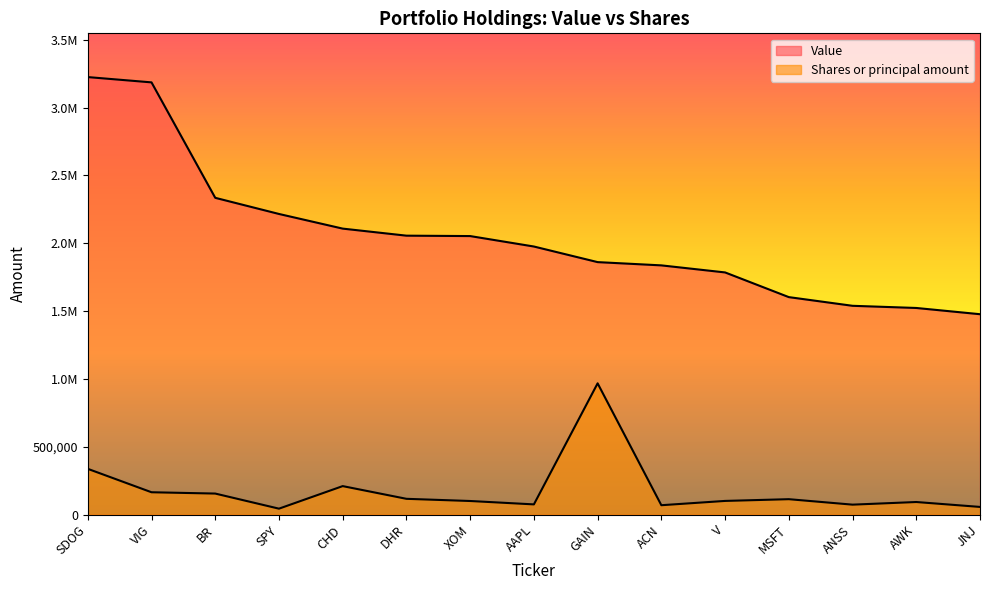

What is the approximate value of Shares or principal amount at ANSS?

73186.0